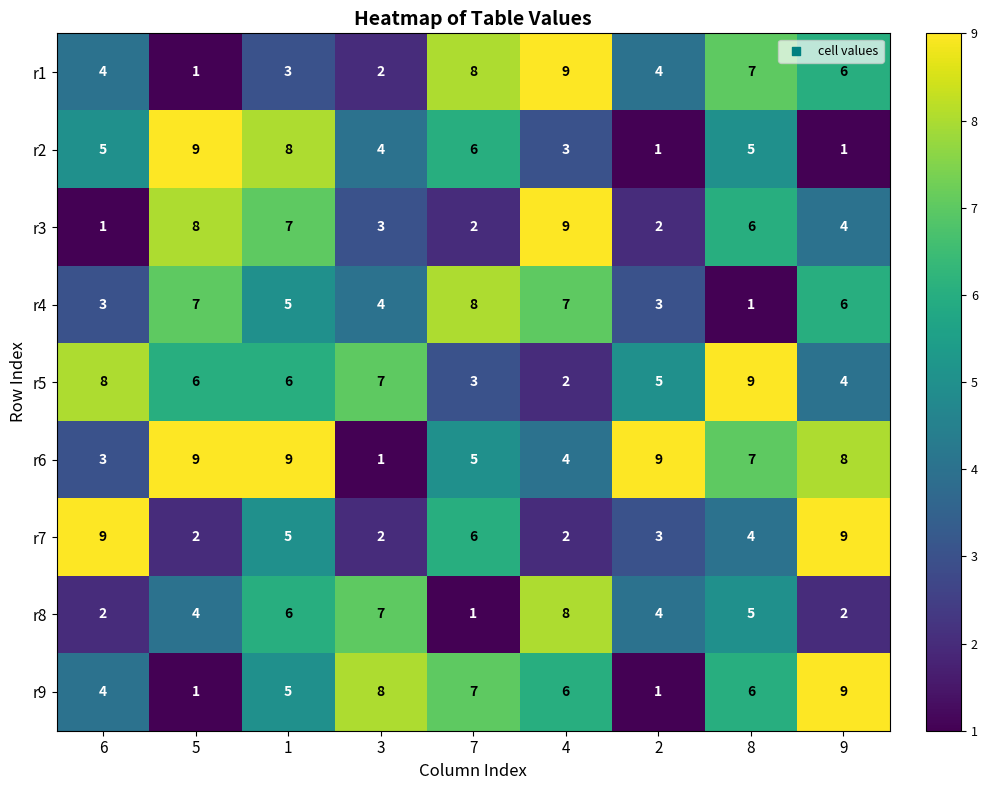

What is the total value across all series at 4?

50